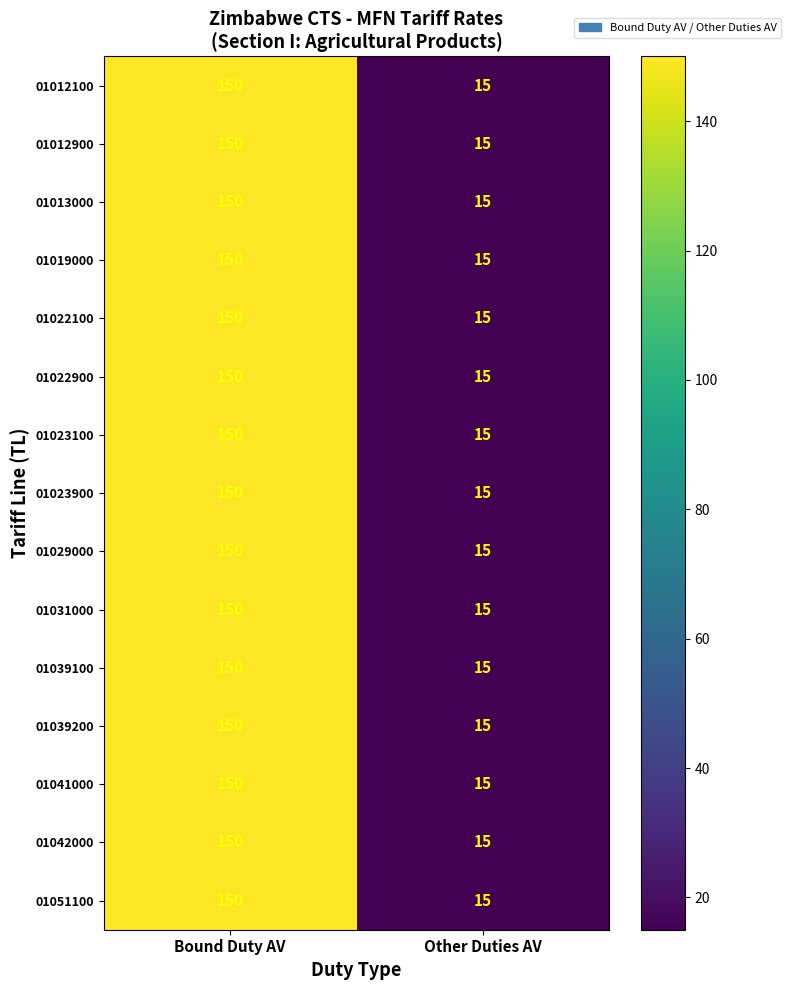

Where is 01041000 nearest to the value 82?

Other Duties AV